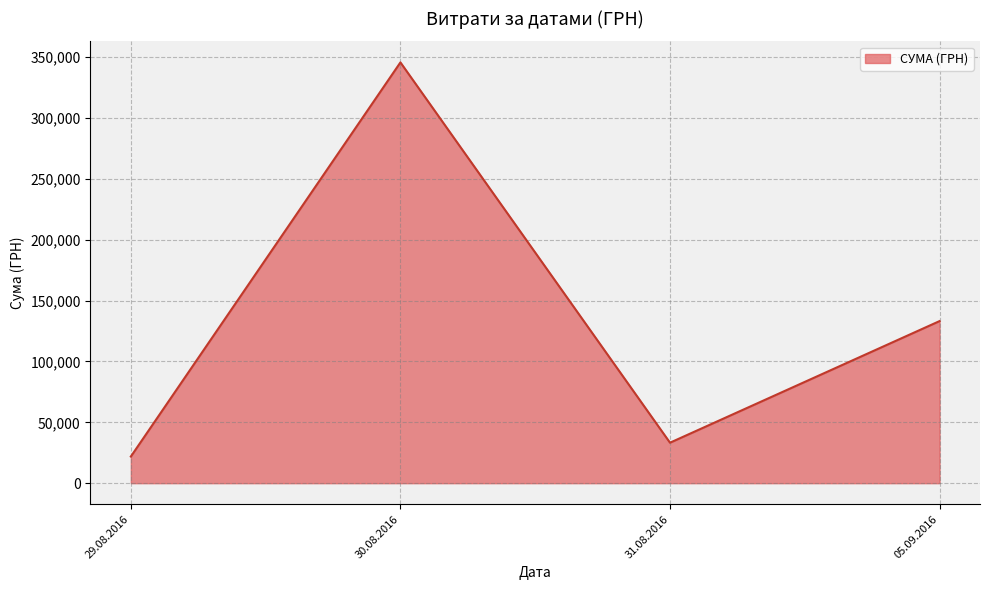

Reading right to left, extract all data points from this chart.

05.09.2016=133168.7	31.08.2016=33257.9	30.08.2016=345687.3	29.08.2016=21904.5